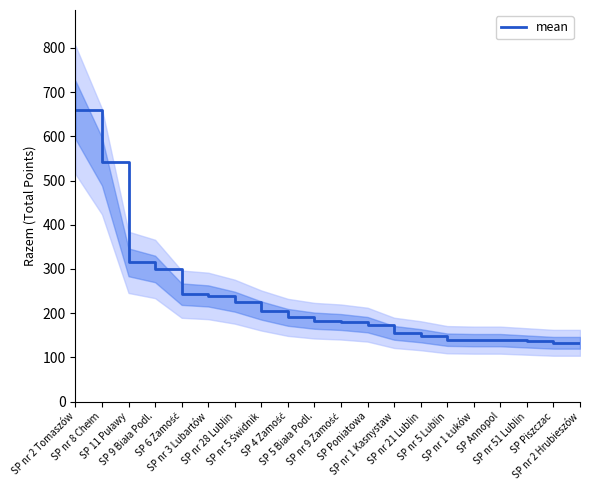

What is the sum of the values at SP nr 3 Lubartów and SP Annopol?

378.0